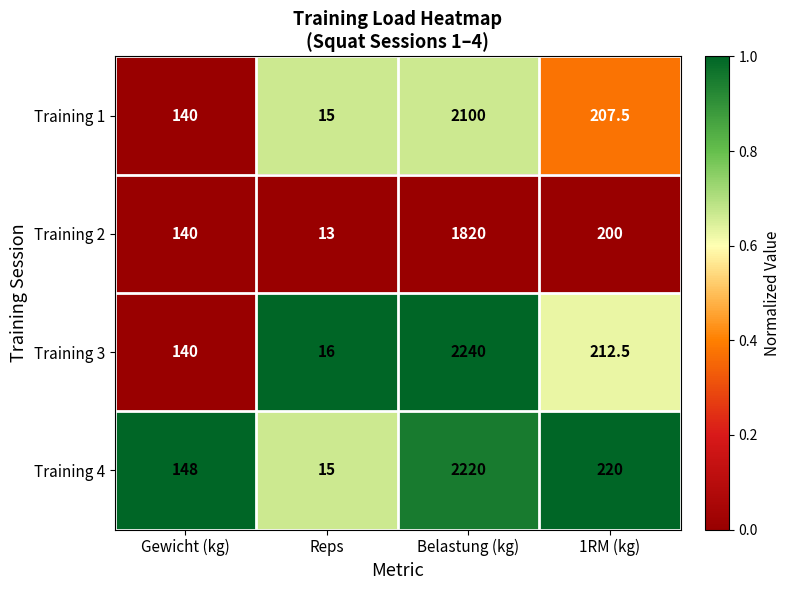

Reading right to left, list all the values displayed in this chart.

Training 1: 207.5	2100.0	15.0	140.0
Training 2: 200.0	1820.0	13.0	140.0
Training 3: 212.5	2240.0	16.0	140.0
Training 4: 220.0	2220.0	15.0	148.0